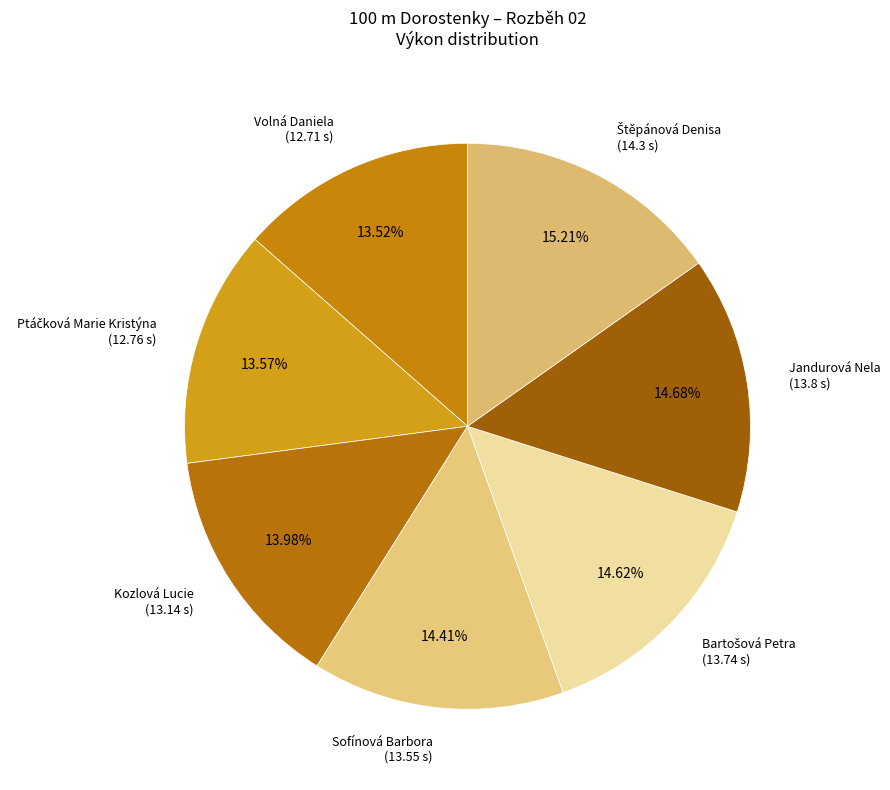

How many segments does this pie chart have?

7